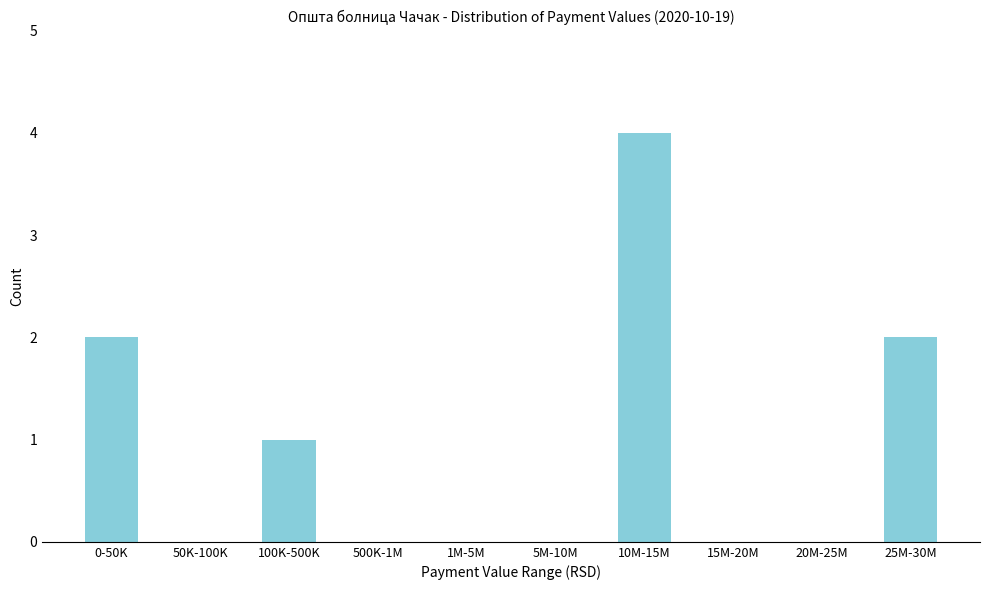

Reading right to left, transcribe all the data shown in this chart.

25M-30M=2	20M-25M=0	15M-20M=0	10M-15M=4	5M-10M=0	1M-5M=0	500K-1M=0	100K-500K=1	50K-100K=0	0-50K=2